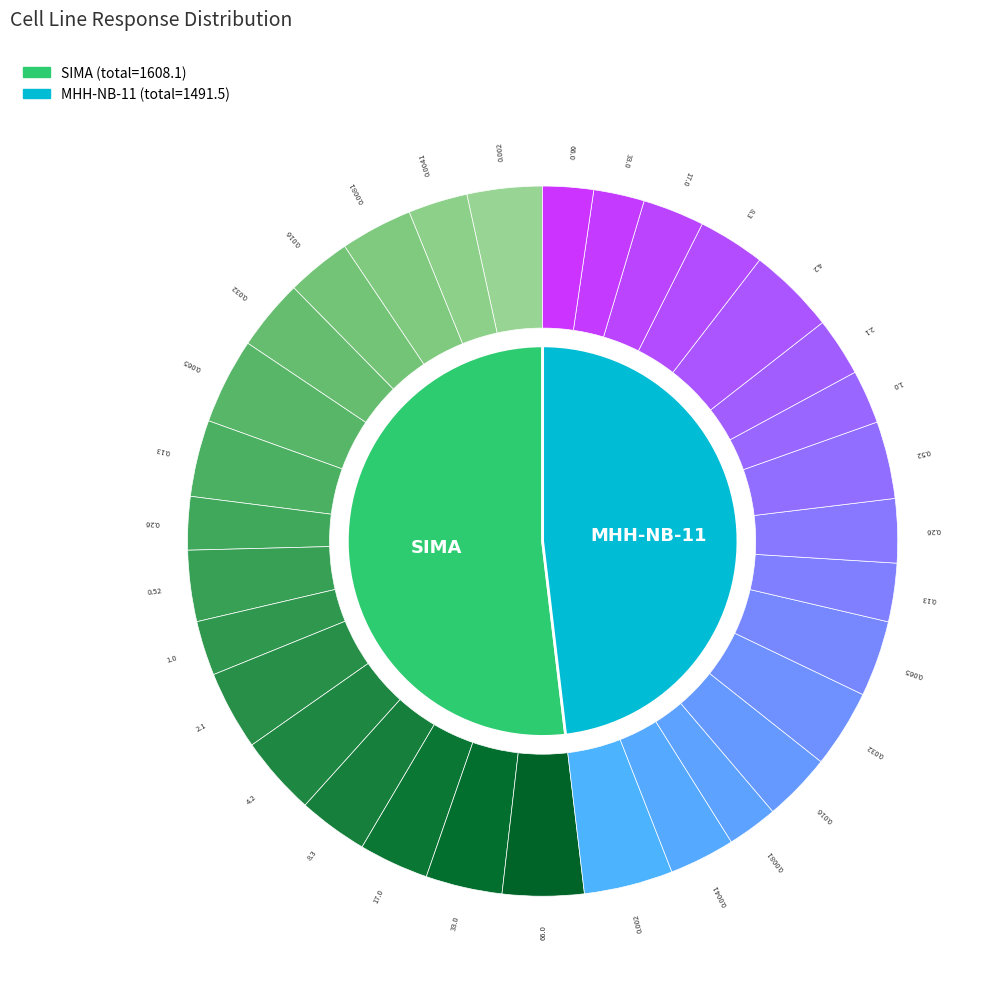

Count the number of slices in the pie.

16